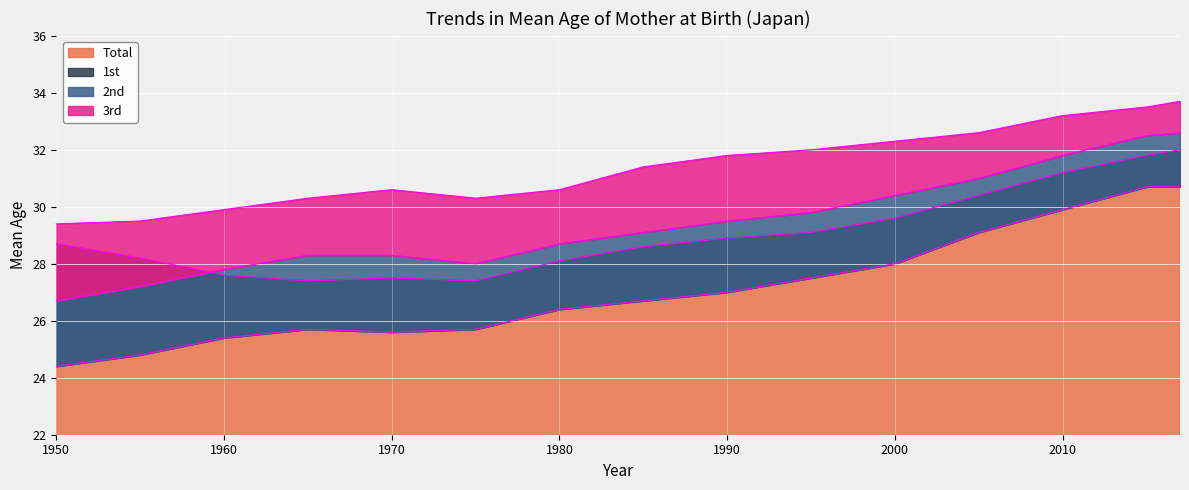

True or false: Total has a value of 48.6 at 2000.

False